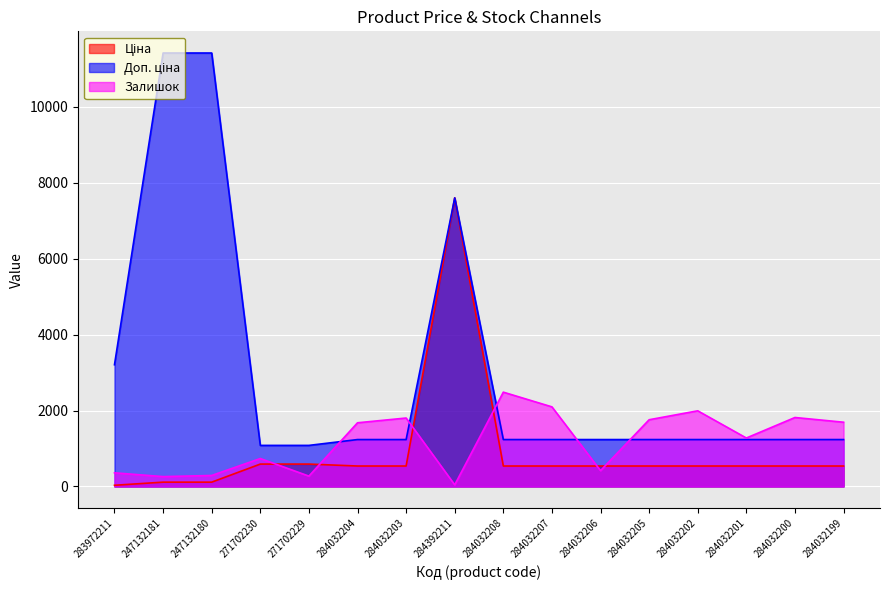

At which label does Ціна first exceed 539?

271702230